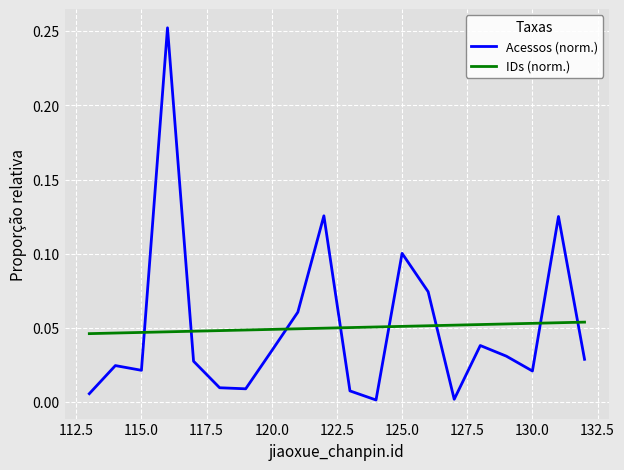

Which series has the widest spread of values?

Acessos (norm.)